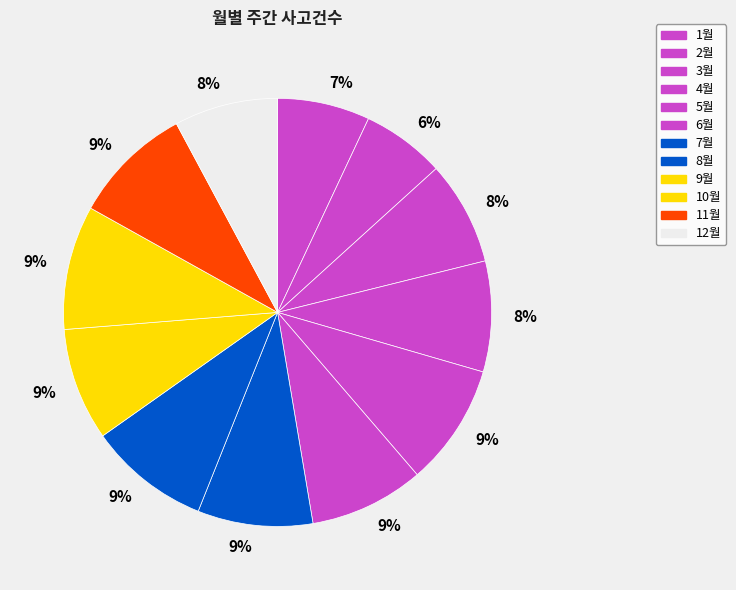

To the nearest percent, what is the average slice percentage?

8%